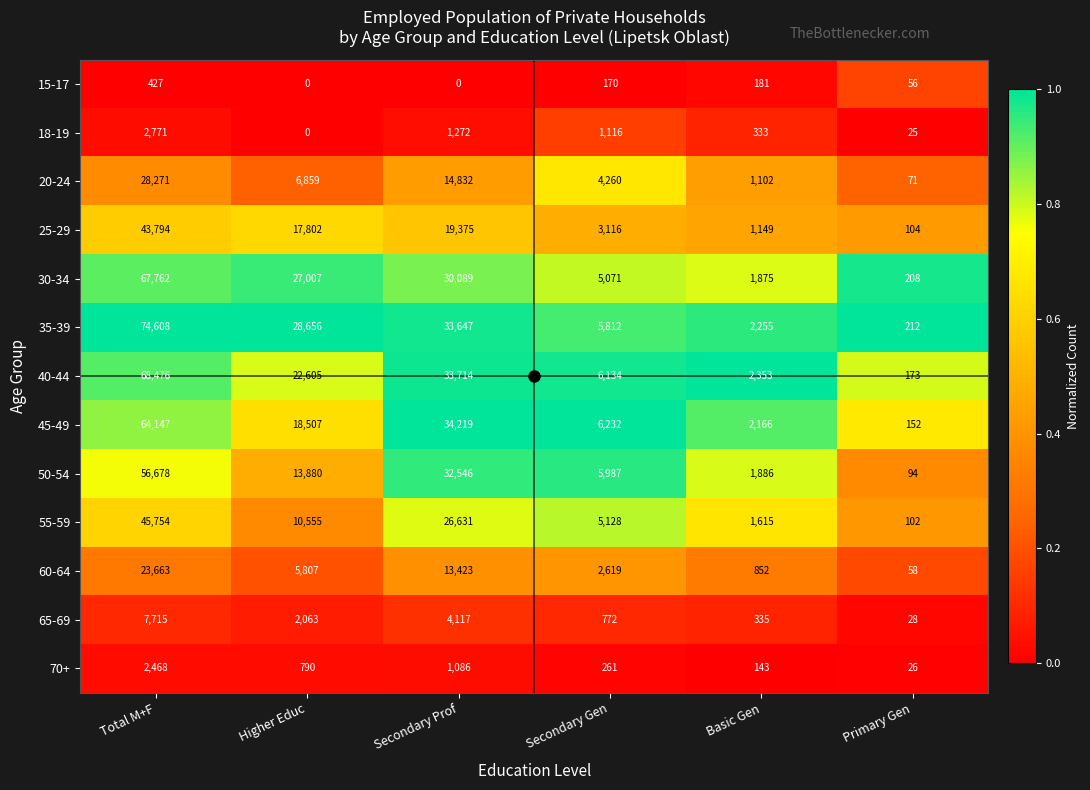

Rank the series by their maximum value, from lowest to highest.

15-17, 70+, 18-19, 65-69, 60-64, 20-24, 25-29, 55-59, 50-54, 45-49, 30-34, 40-44, 35-39